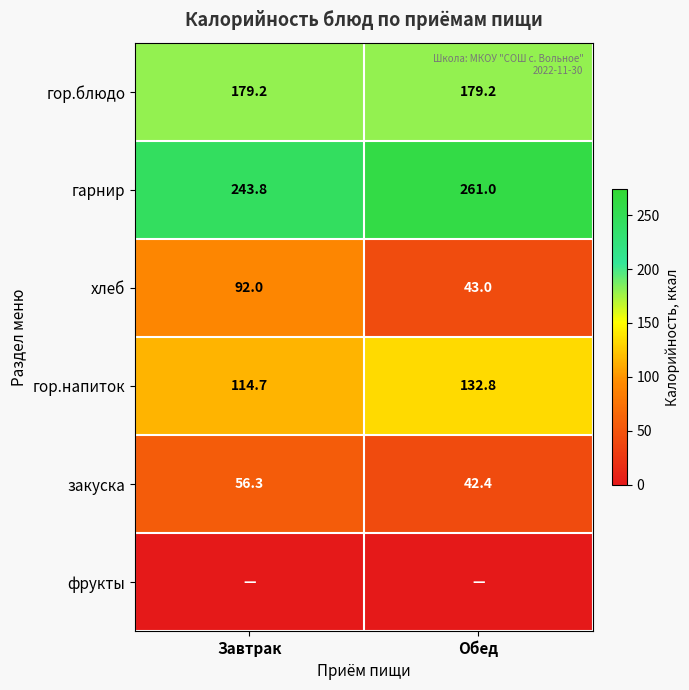

Which category has the lowest value in the гарнир series?

Завтрак